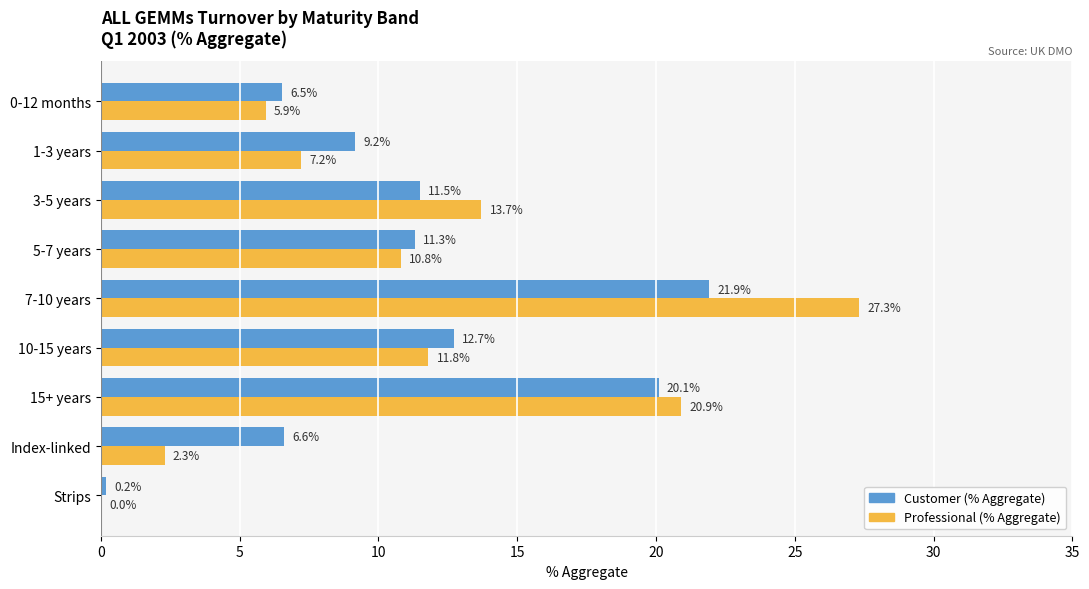

At which category is the sum across all series the highest?

7-10 years